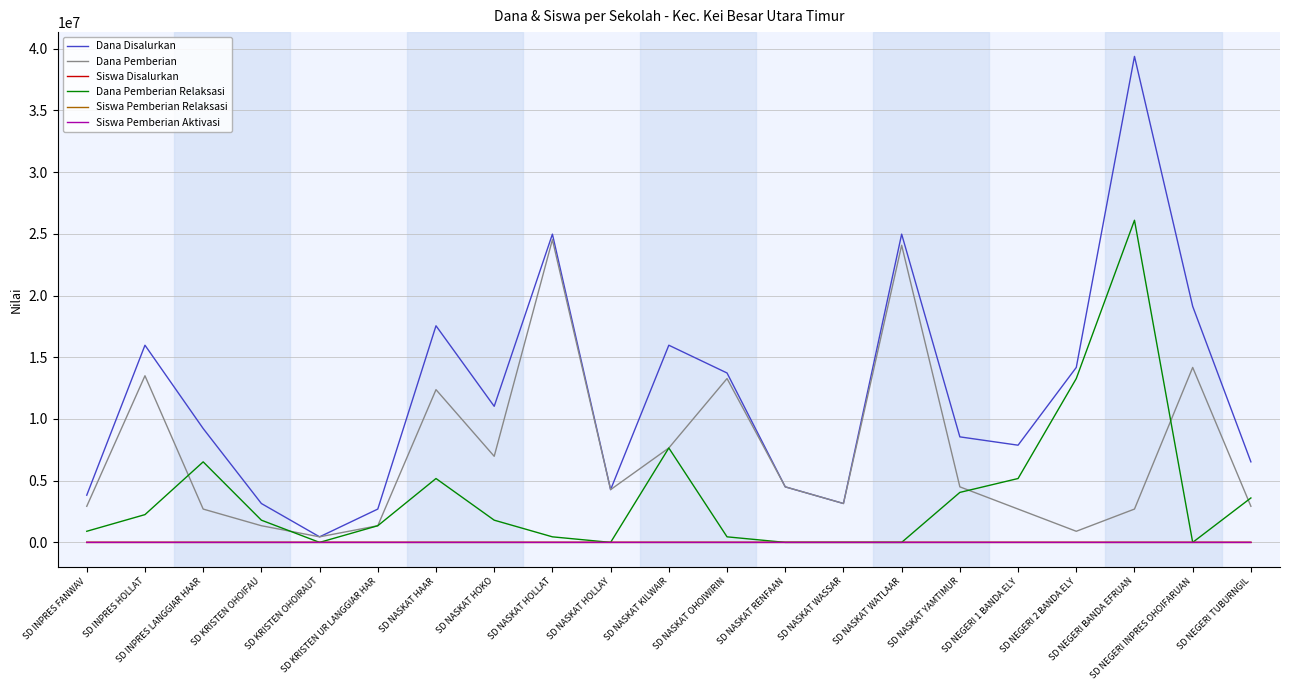

Which series has the widest spread of values?

Dana Disalurkan